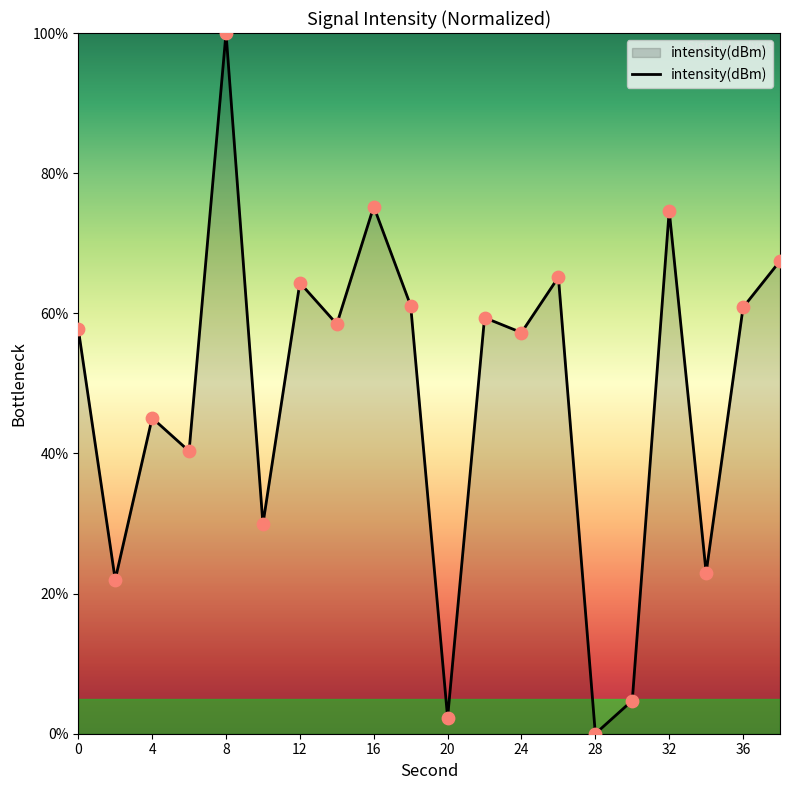

What is the maximum value shown in the chart?

100.0